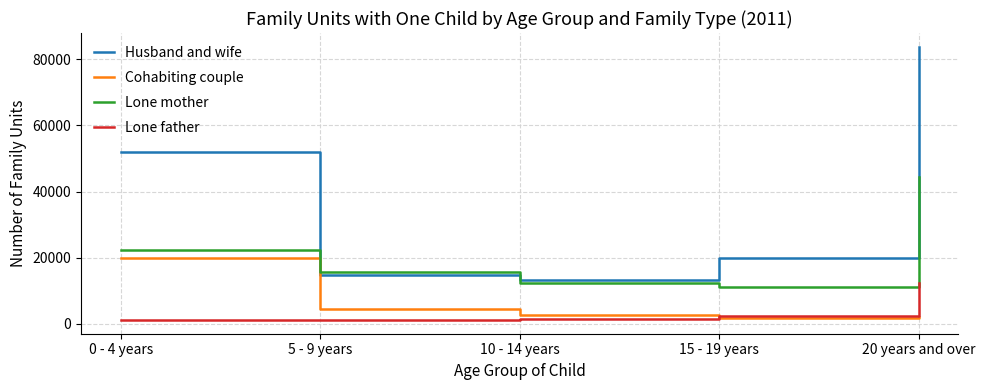

True or false: Lone father and Husband and wife cross at least once.

False